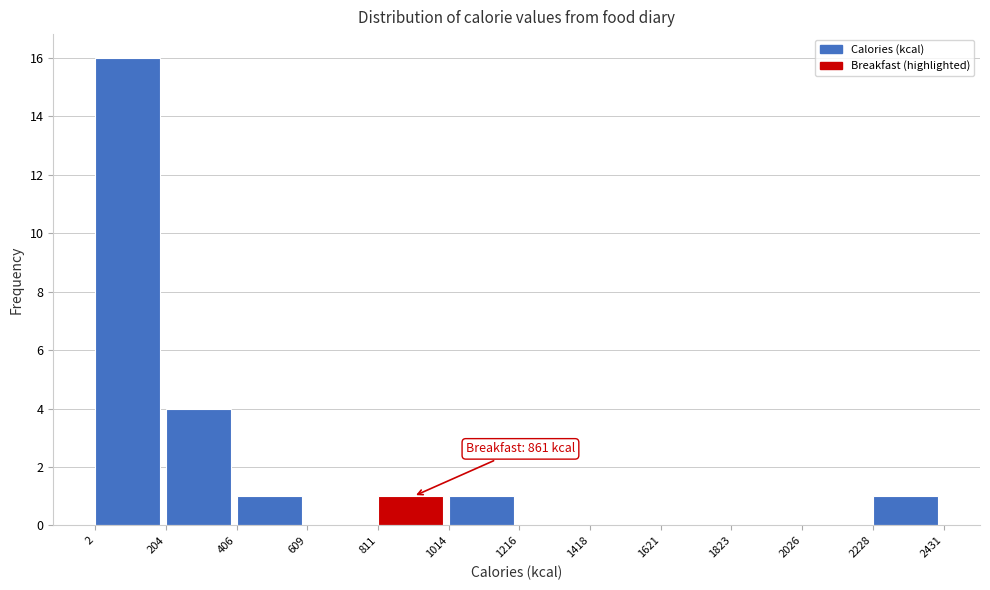

Over which range of the x-axis is the bar tallest?

2 to 204